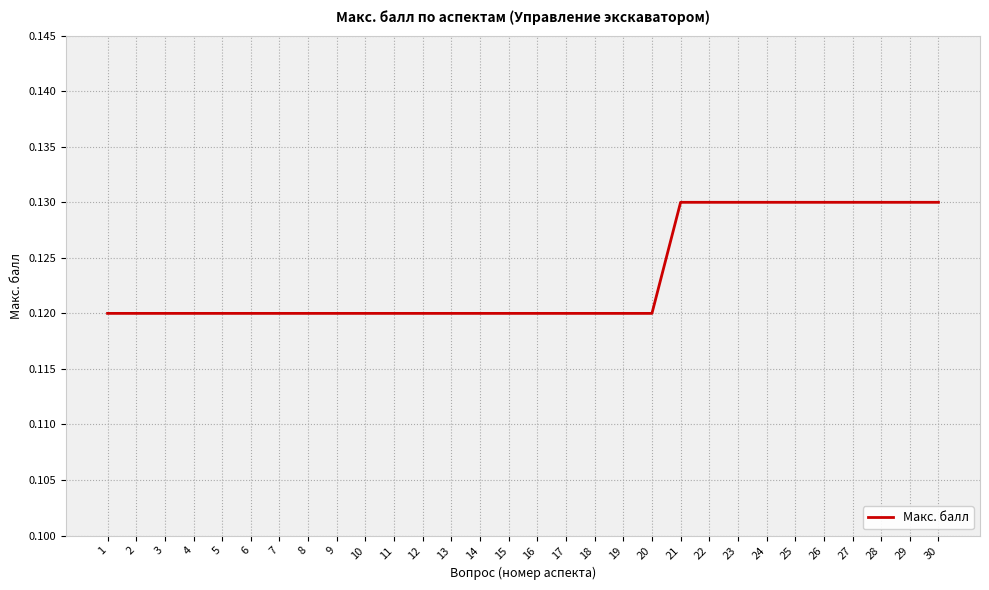

The chart shows a value of 0.2 at 11. True or false?

False